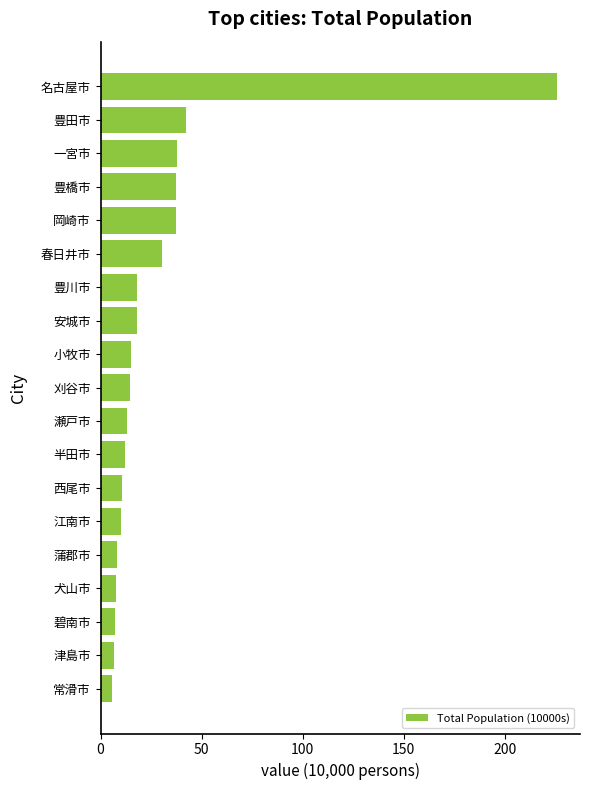

Are the bars horizontal?

Yes